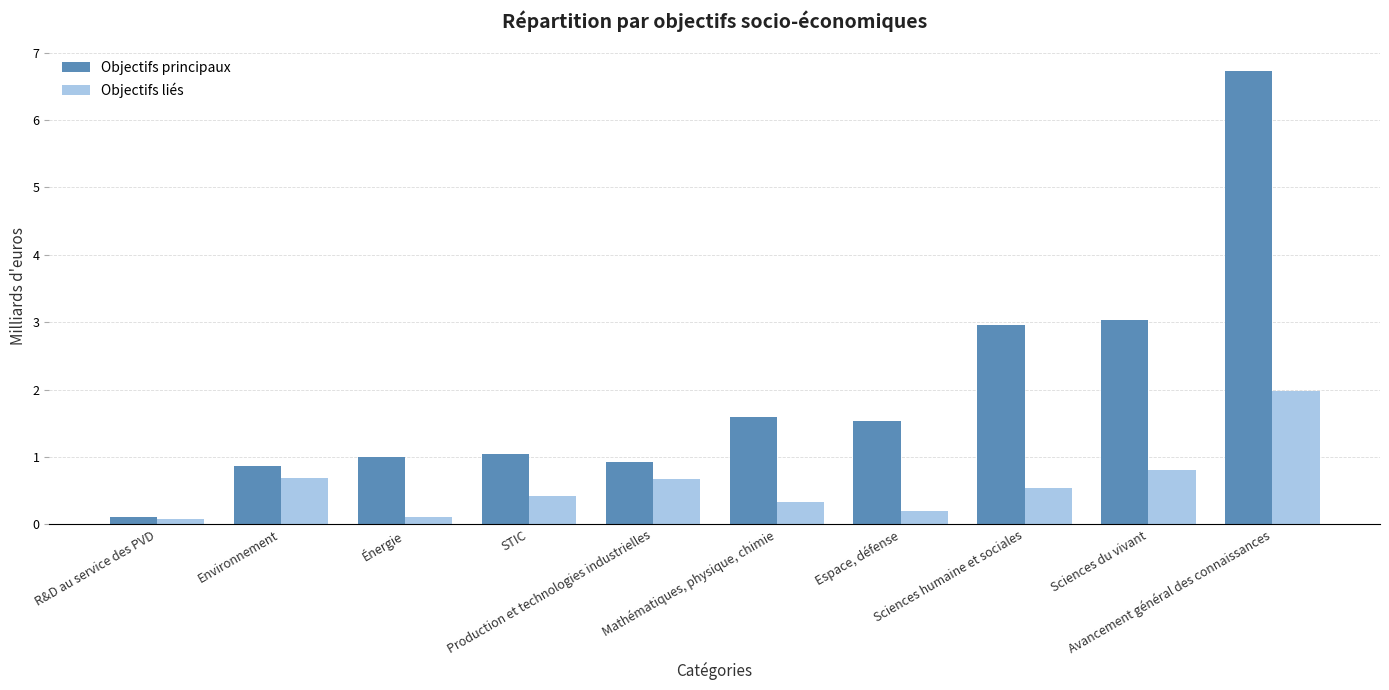

Reading right to left, list all the values displayed in this chart.

Objectifs principaux: Avancement général des connaissances=6.7	Sciences du vivant=3.0	Sciences humaine et sociales=3.0	Espace, défense=1.5	Mathématiques, physique, chimie=1.6	Production et technologies industrielles=0.9	STIC=1.0	Énergie=1.0	Environnement=0.9	R&D au service des PVD=0.1
Objectifs liés: Avancement général des connaissances=2.0	Sciences du vivant=0.8	Sciences humaine et sociales=0.5	Espace, défense=0.2	Mathématiques, physique, chimie=0.3	Production et technologies industrielles=0.7	STIC=0.4	Énergie=0.1	Environnement=0.7	R&D au service des PVD=0.1